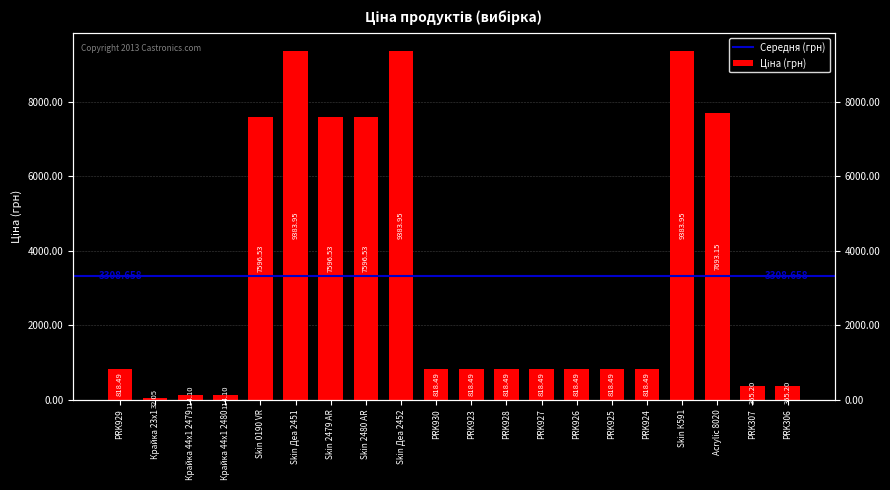

Is it true that the value at Skin К591 is 9384.0?

True